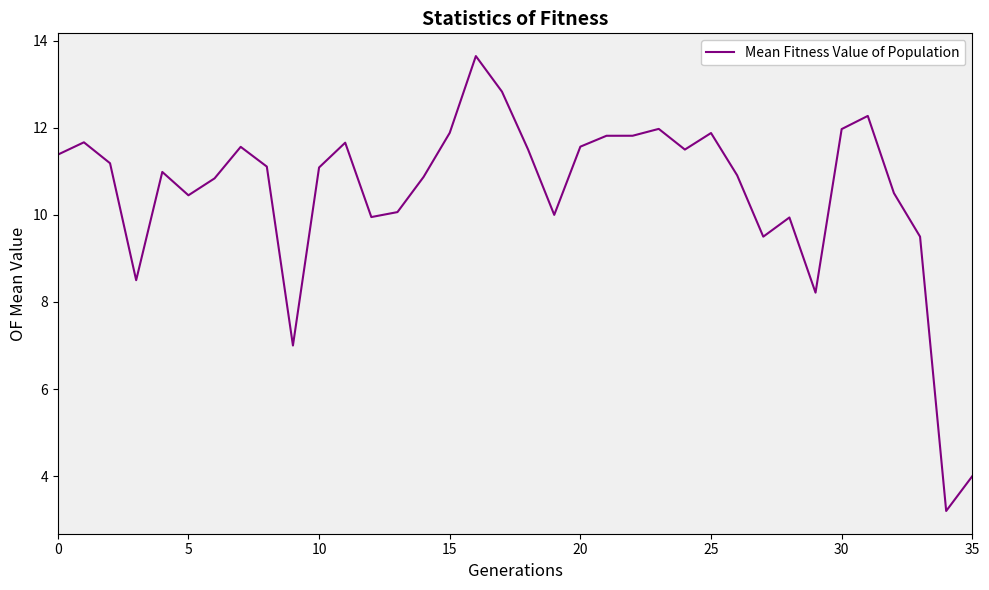

What is the difference between the maximum and minimum values?

10.4